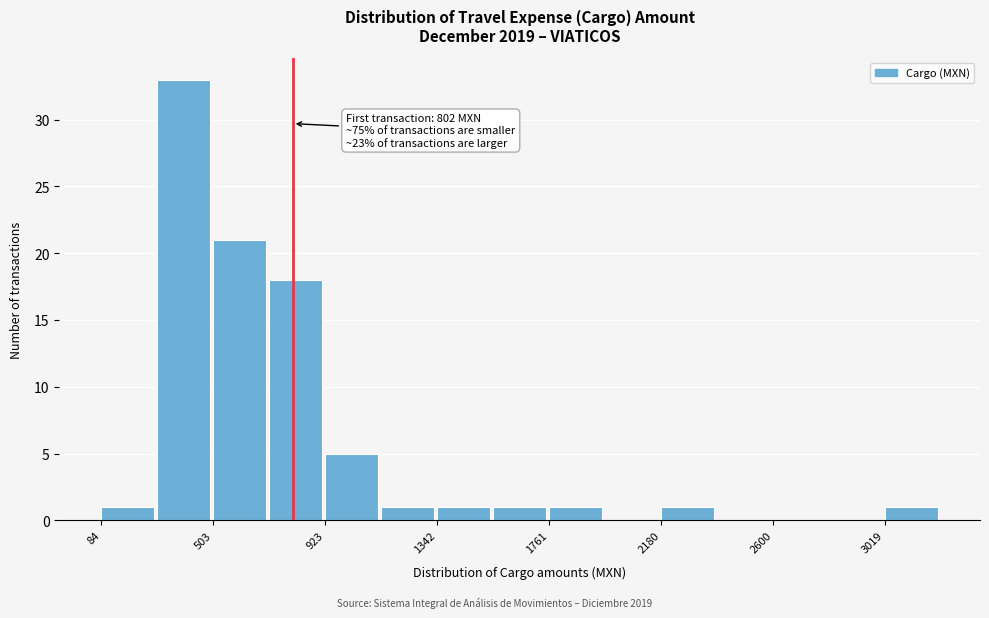

Over which range of the x-axis is the bar tallest?

300 to 500